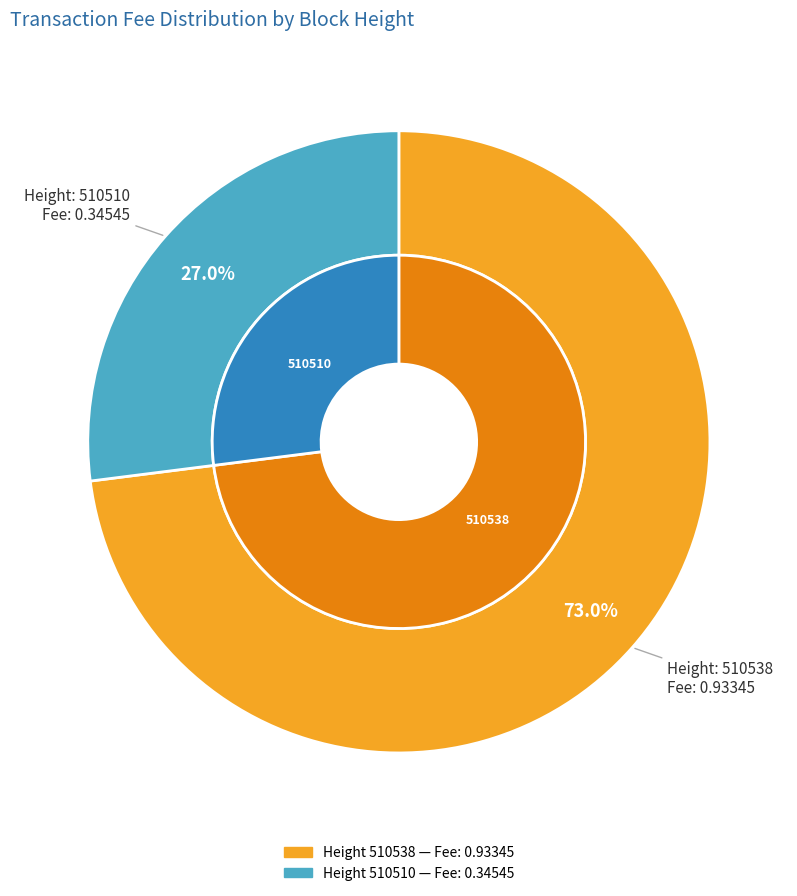

What is the smallest slice in the pie chart?

510510